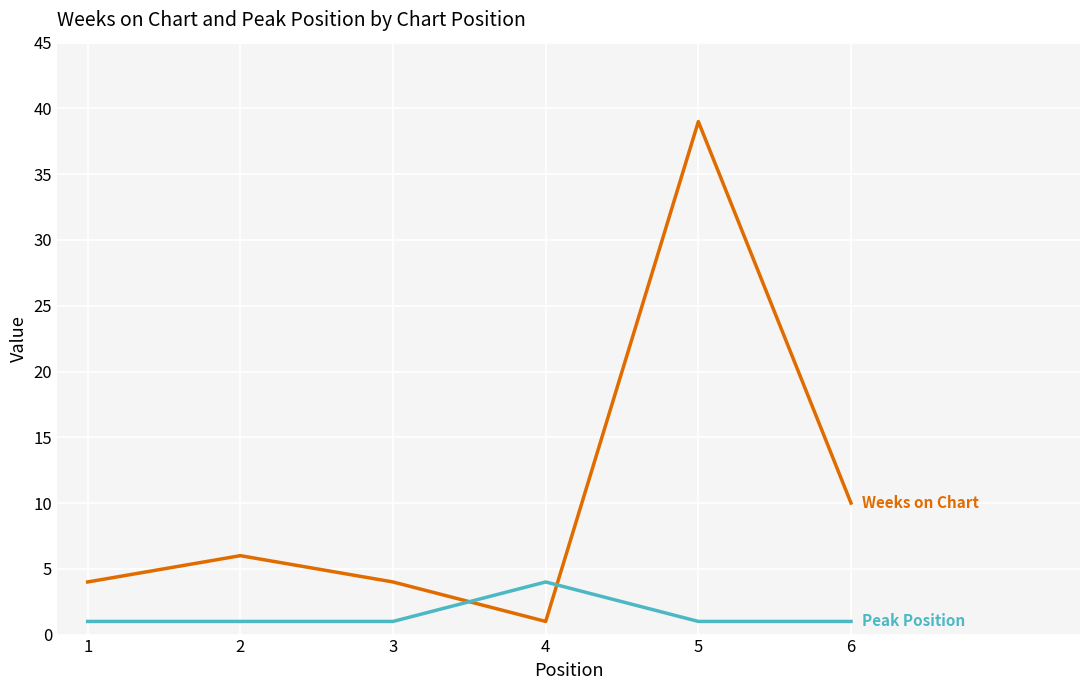

What is the total value across all series at 5?

40